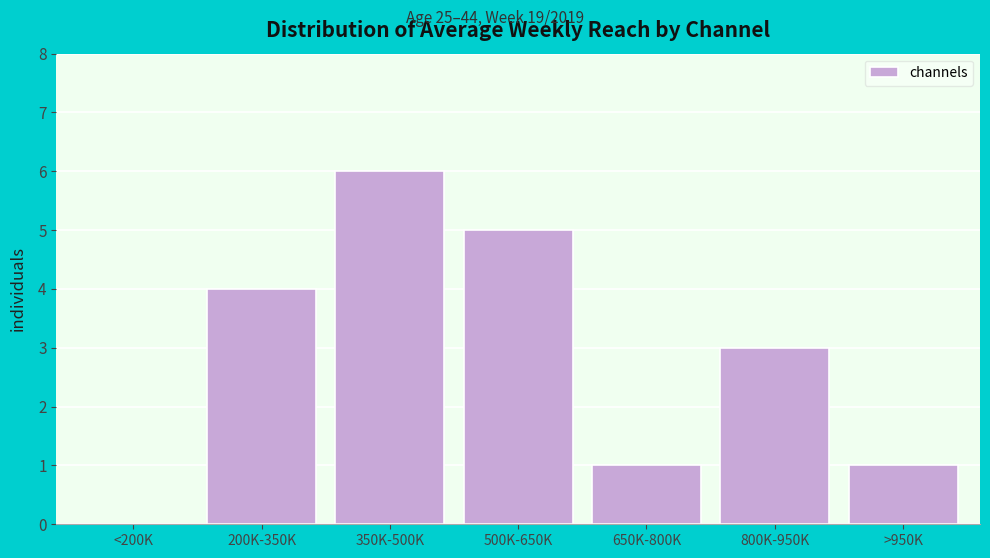

Reading left to right, what are all the values shown in this chart?

<200K=0	200K-350K=4	350K-500K=6	500K-650K=5	650K-800K=1	800K-950K=3	>950K=1